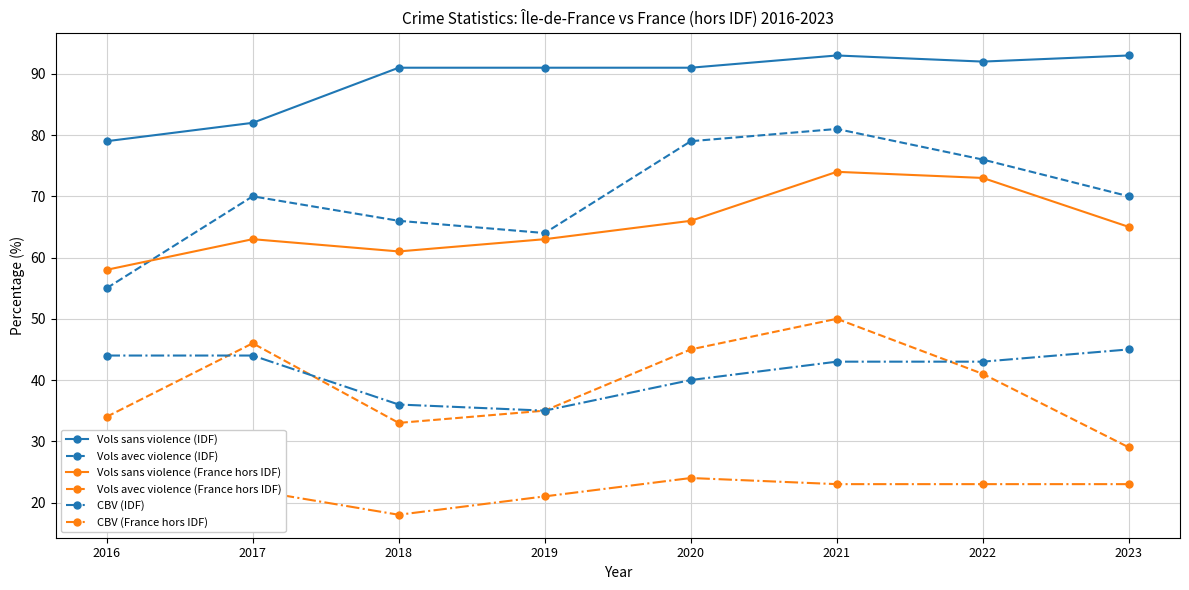

What is the value of the Vols avec violence (France hors IDF) point at the 1st from the left?

34